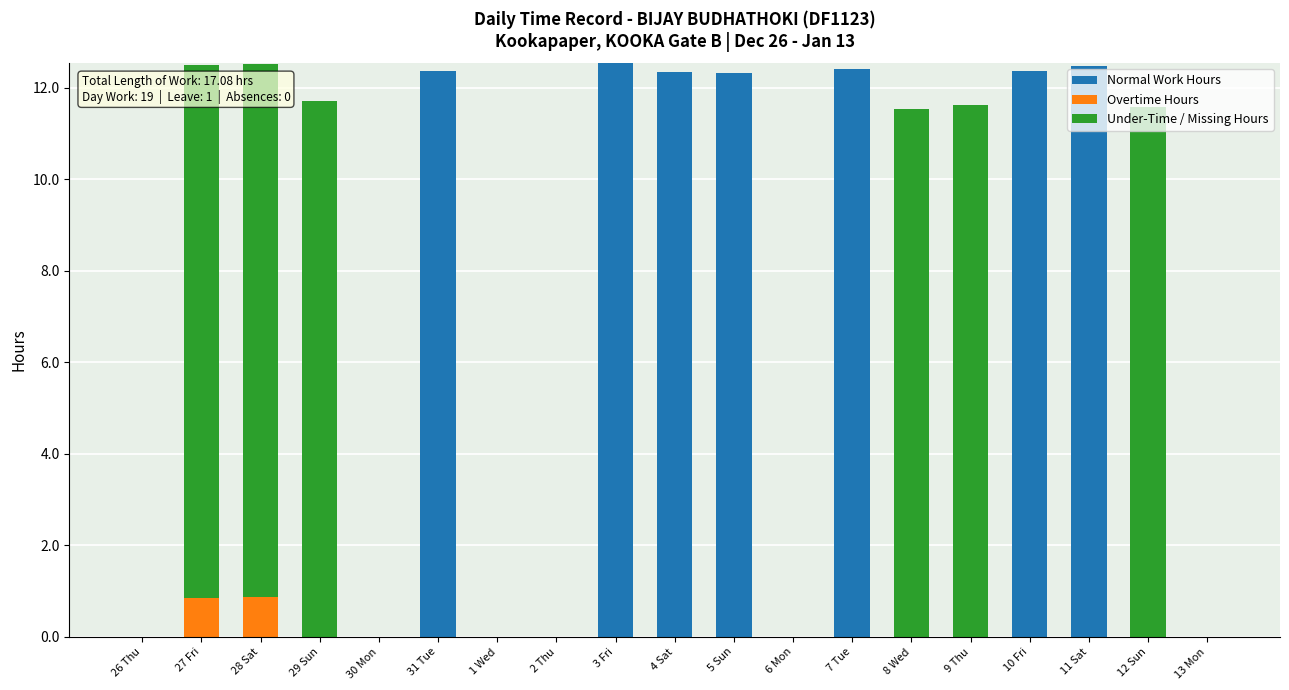

True or false: Normal Work Hours has a value of -8.1 at 9 Thu.

False